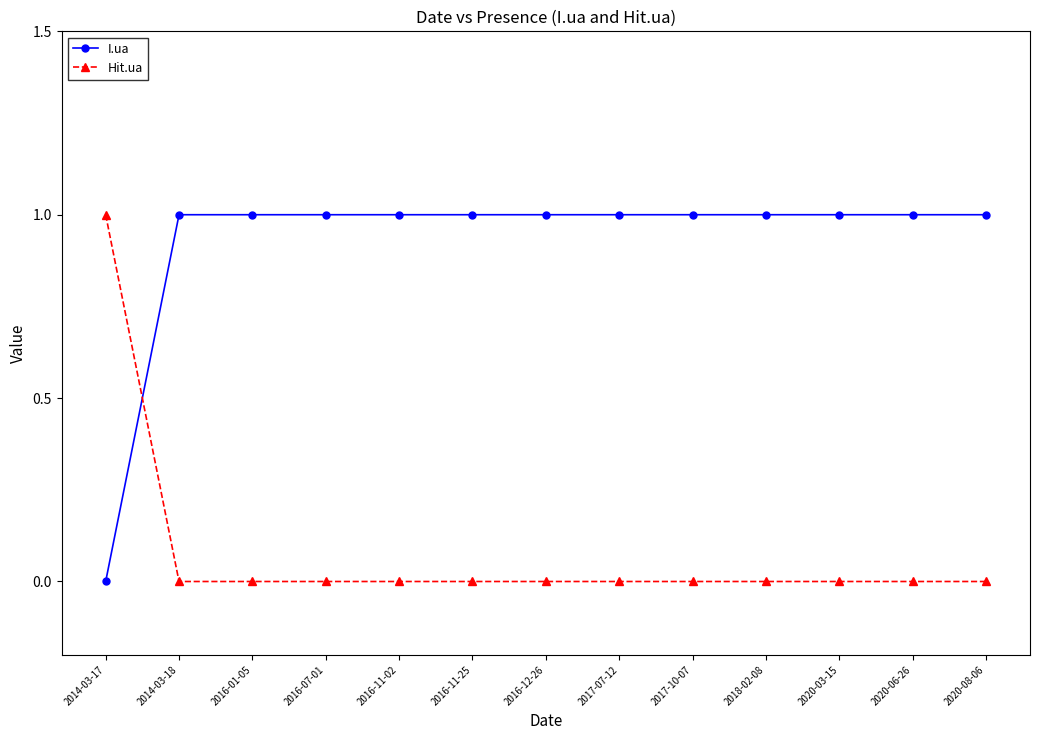

Is it true that I.ua equals 2 at 2016-11-02?

False